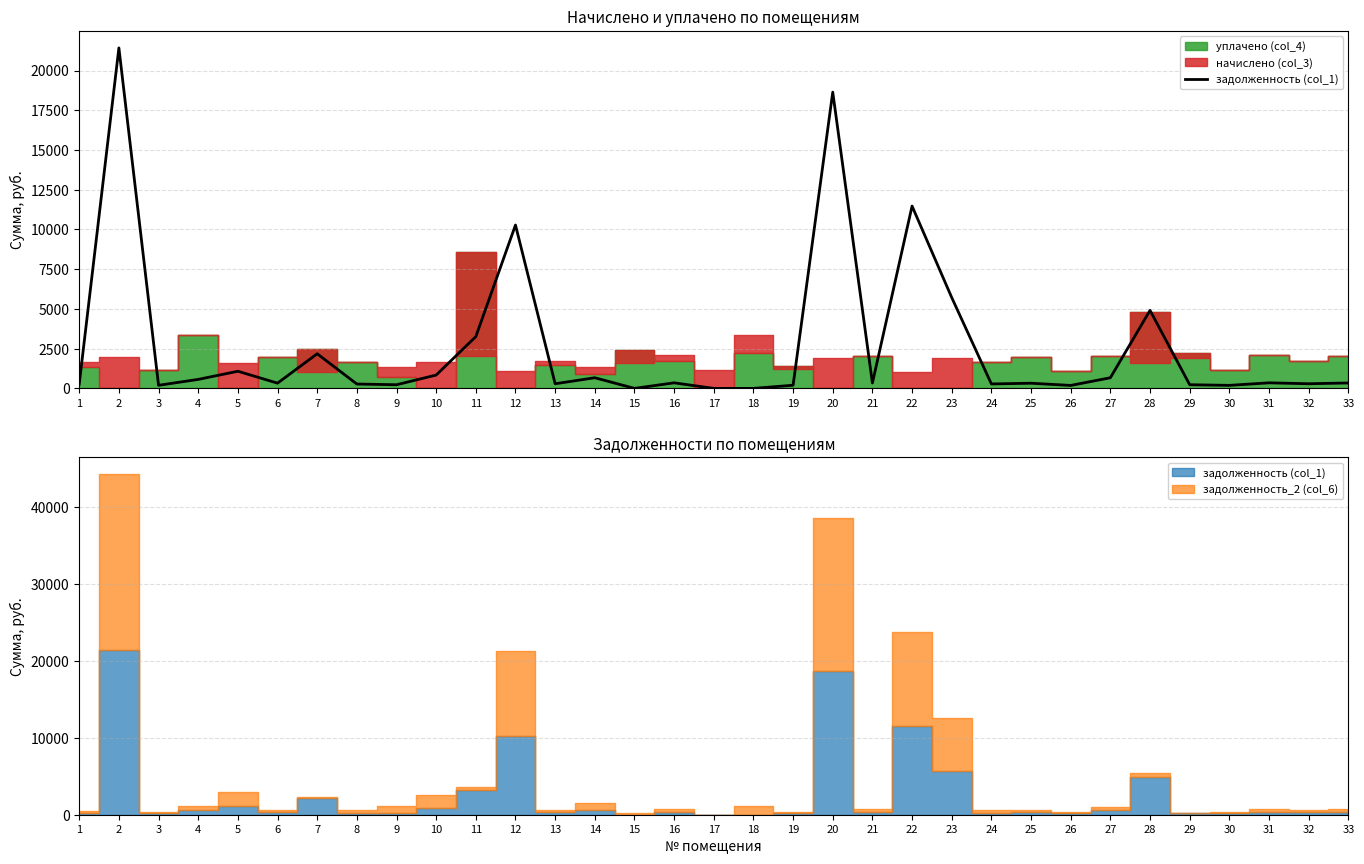

The chart shows a value of 349.8 at 16. True or false?

True